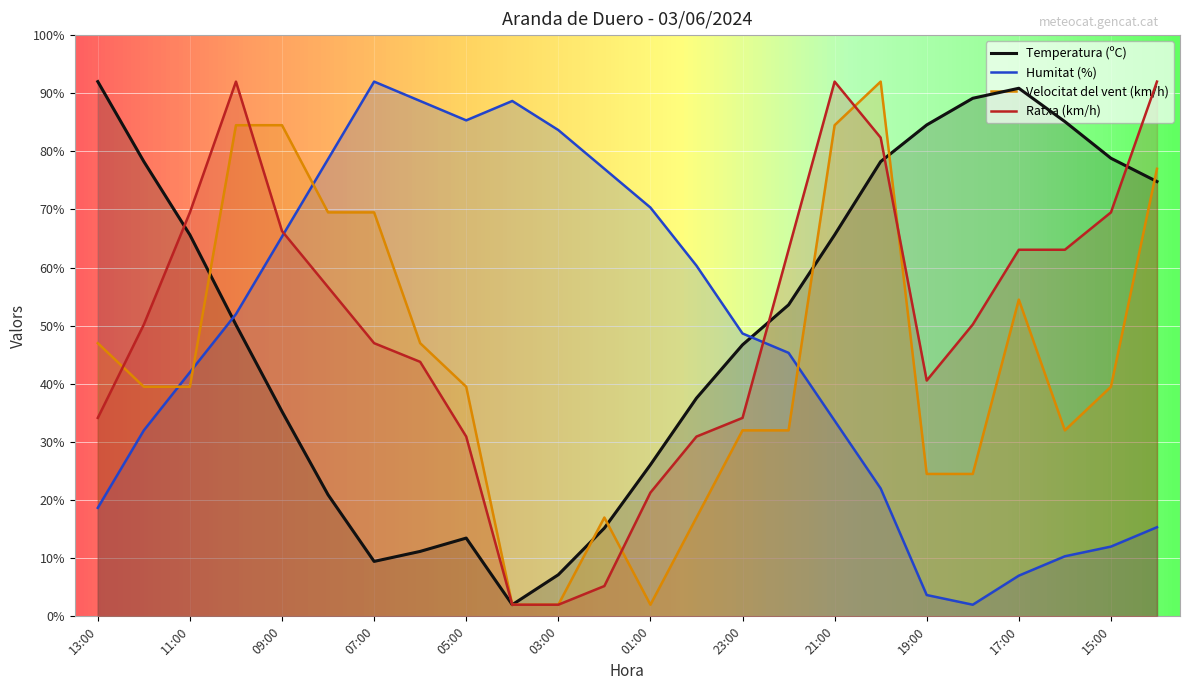

Which series changed the most between 03:00 and 00:00?

Temperatura (ºC)